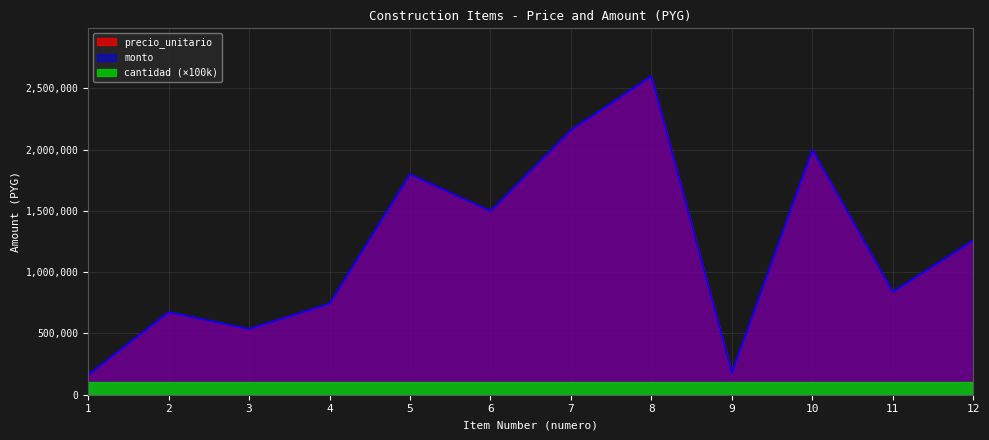

What is the average value of the precio_unitario series?

1204830